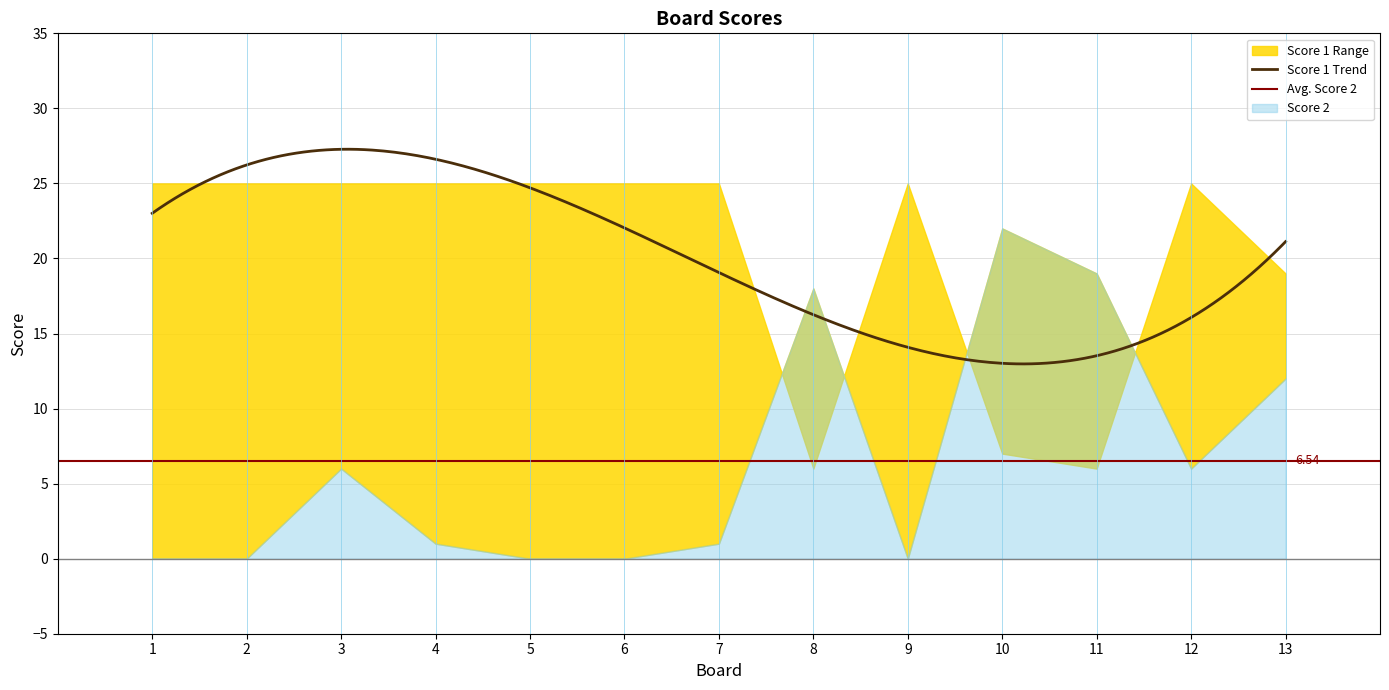

What is the sum of the Score 1 values at 5 and 3?

50